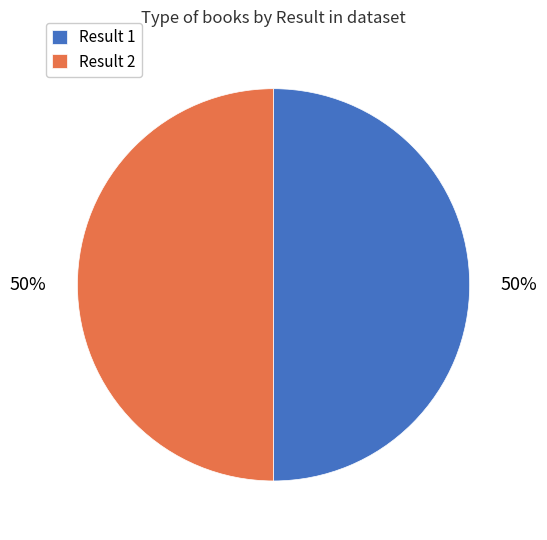

To the nearest percent, what portion does Result 1 represent?

50%